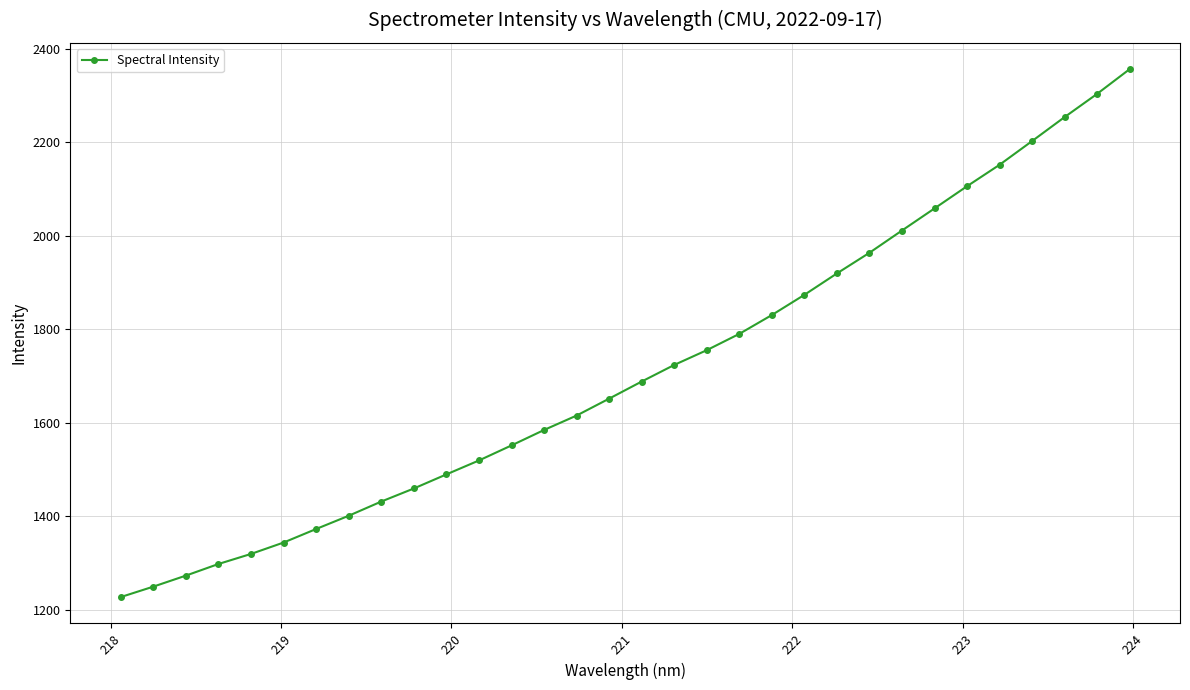

What is the difference between the maximum and second lowest values?

1106.9